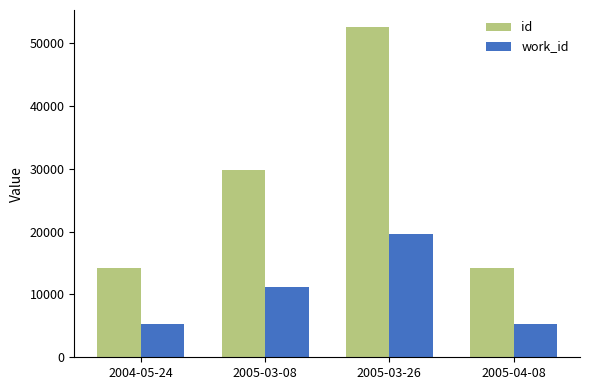

What is the value of the id bar at the 1st from the left?

14234